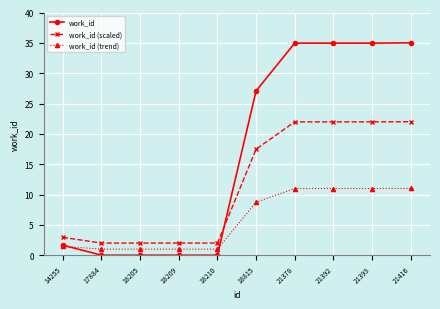

Which series has the largest total across all categories?

work_id